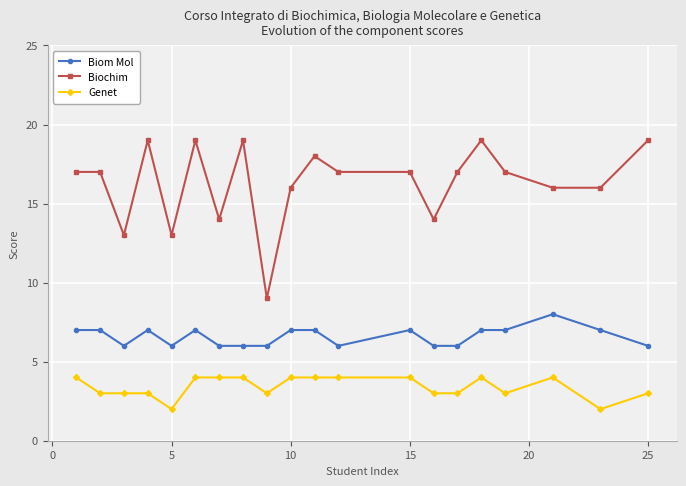

Reading left to right, what are all the values shown in this chart?

Biom Mol: 7	7	6	7	6	7	6	6	6	7	7	6	7	6	6	7	7	8	7	6
Biochim: 17	17	13	19	13	19	14	19	9	16	18	17	17	14	17	19	17	16	16	19
Genet: 4	3	3	3	2	4	4	4	3	4	4	4	4	3	3	4	3	4	2	3